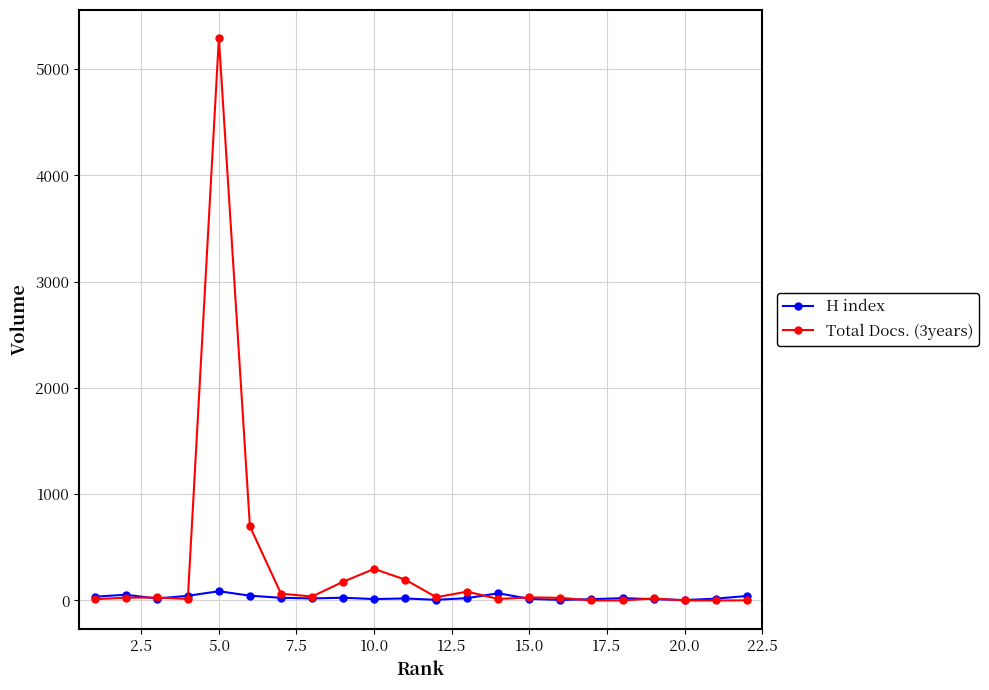

Which series has the widest spread of values?

Total Docs. (3years)